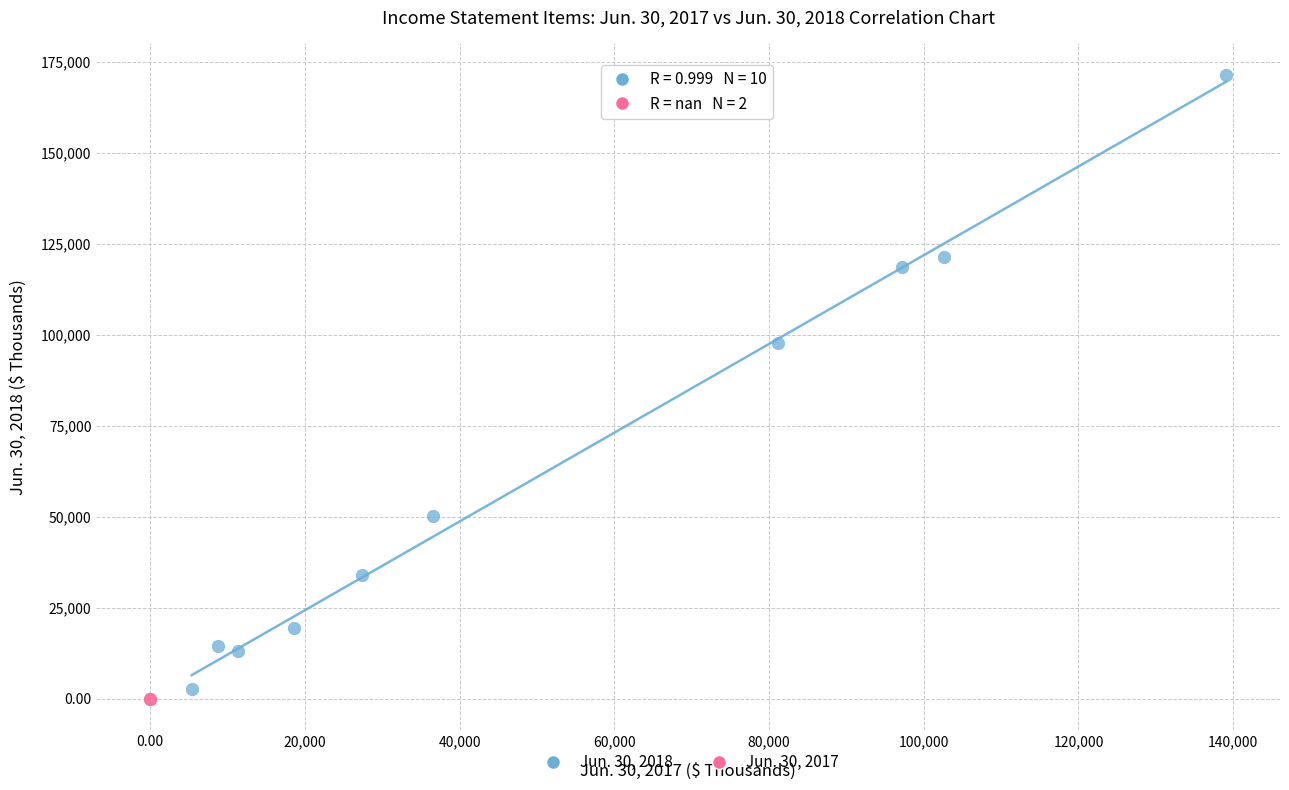

What are all the series names shown in the legend?

Jun. 30, 2018, Jun. 30, 2017